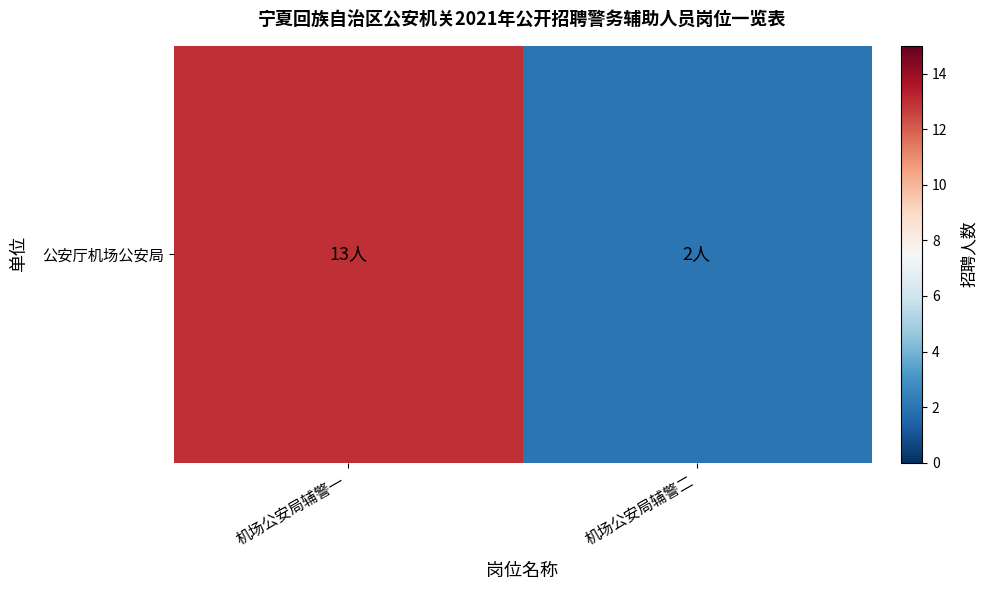

Reading left to right, what are all the values shown in this chart?

机场公安局辅警一=13	机场公安局辅警二=2